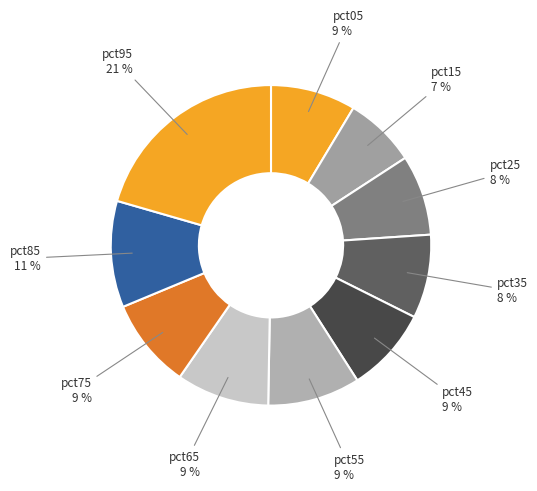

Count the number of slices in the pie.

10